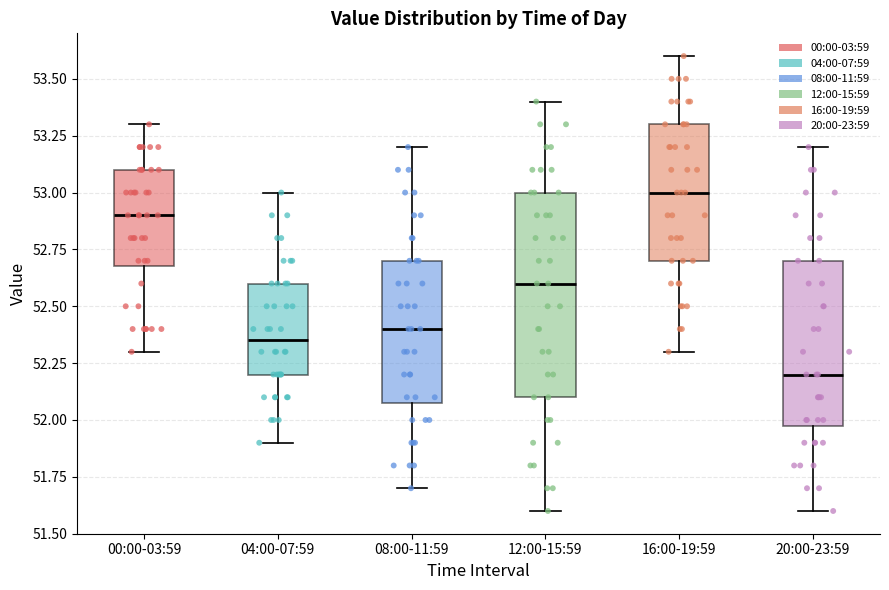

Where is the upper edge of the box for 08:00-11:59 on the y-axis? The values are not printed on the chart, so give them approximately, as read against the axis.

52.70